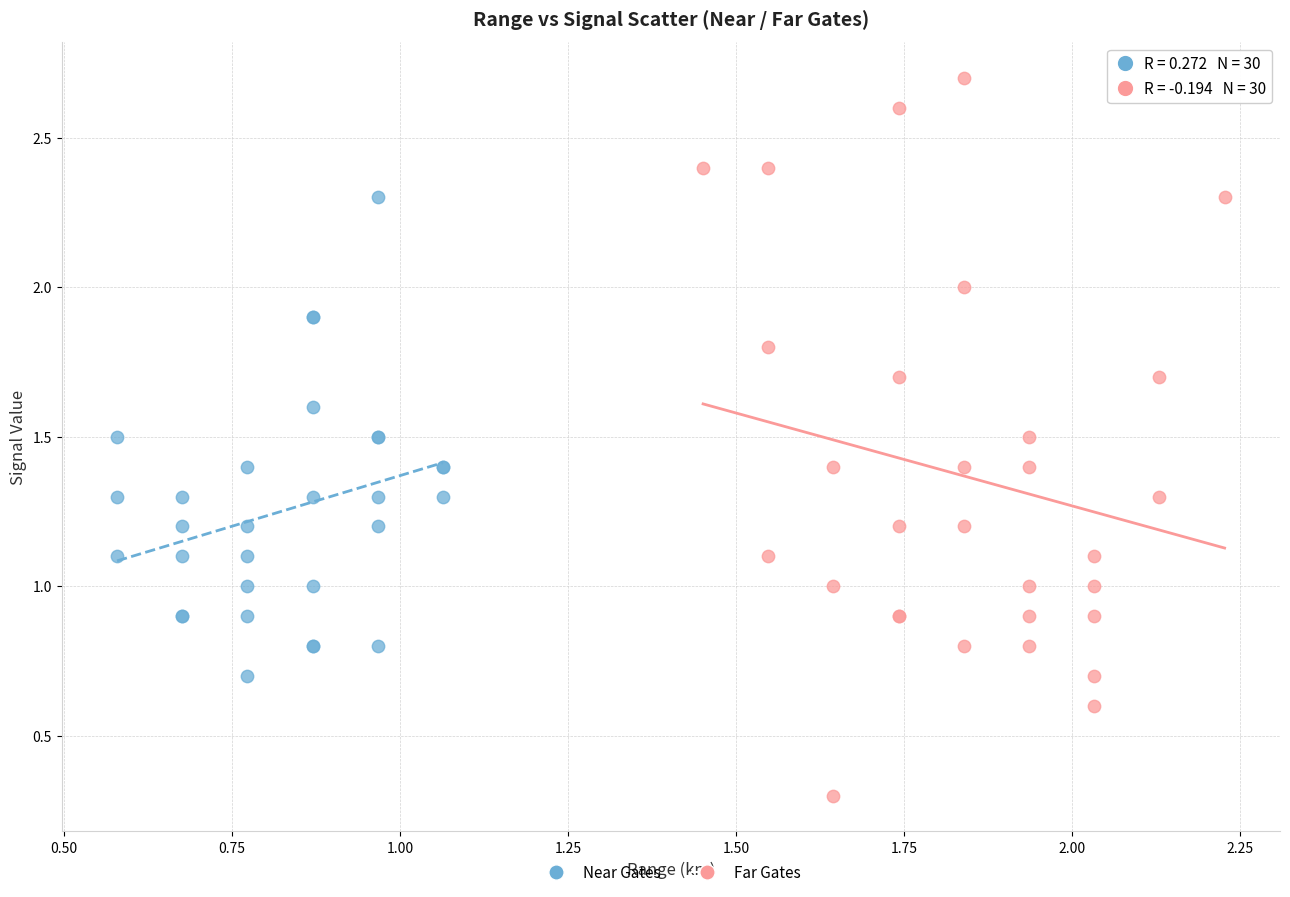

Which series has the largest Y range (max minus min)?

Far Gates